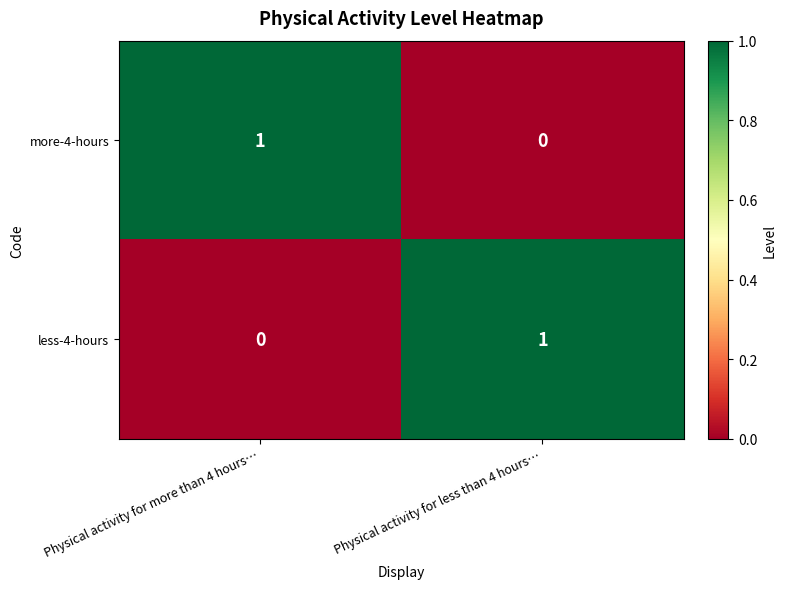

What is the maximum value shown in the chart?

1